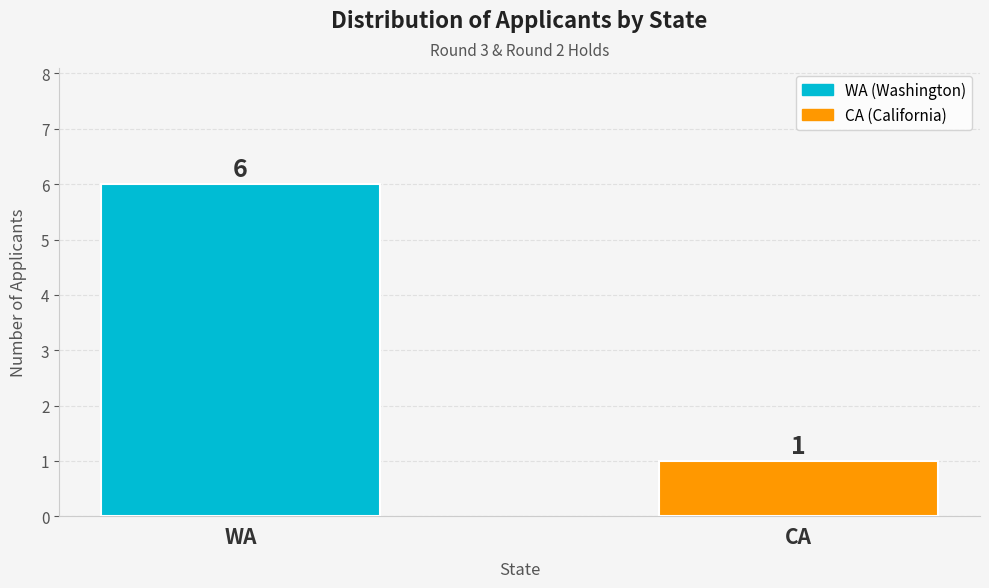

List the labels in order of value, smallest first.

CA, WA